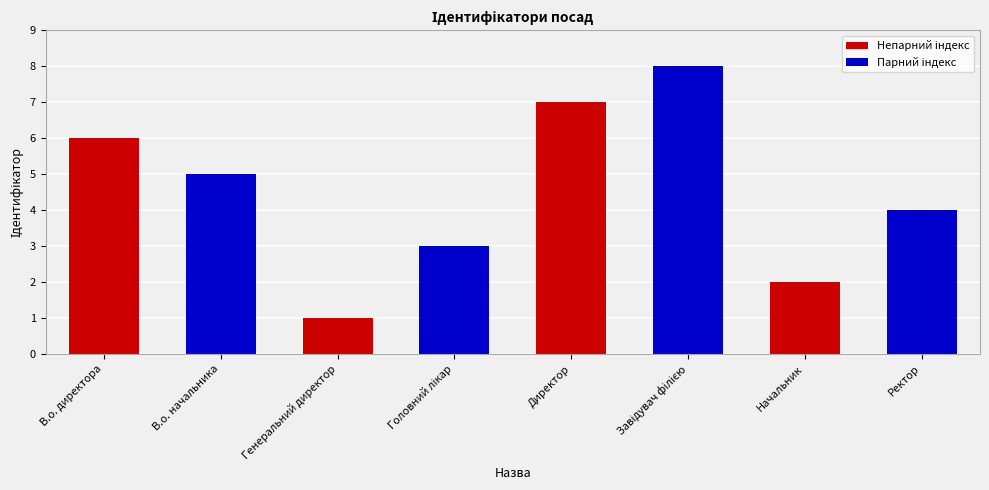

Read the value at Ректор.

4